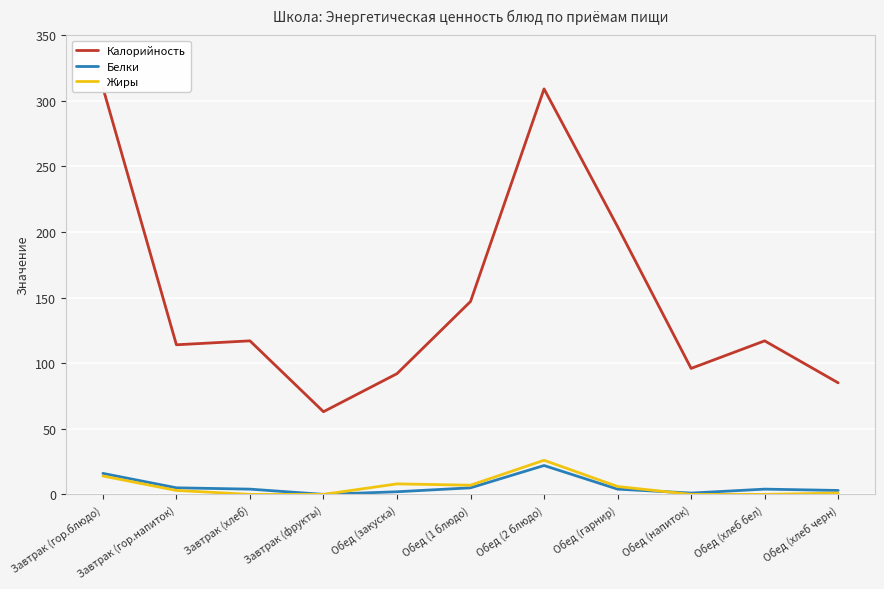

What position from the right is Обед (гарнир)?

4